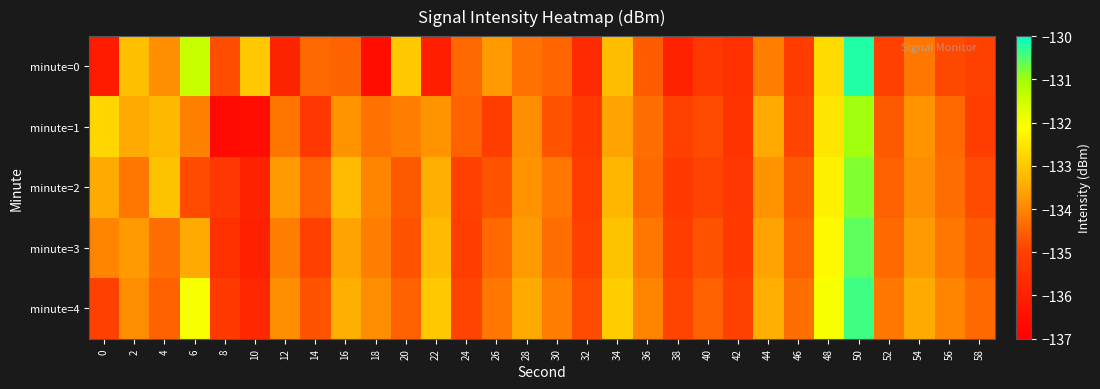

Reading left to right, list all the values displayed in this chart.

minute=0: 0=-136.1	2=-133.2	4=-133.9	6=-131.4	8=-134.8	10=-133.0	12=-135.9	14=-134.4	16=-134.5	18=-136.5	20=-133.0	22=-136.0	24=-134.4	26=-133.7	28=-134.3	30=-134.4	32=-135.6	34=-133.2	36=-134.6	38=-135.9	40=-135.3	42=-135.5	44=-134.1	46=-135.2	48=-132.7	50=-130.2	52=-135.0	54=-134.2	56=-134.8	58=-135.0
minute=1: 0=-132.8	2=-133.5	4=-133.3	6=-134.1	8=-136.7	10=-136.6	12=-134.2	14=-135.3	16=-133.8	18=-134.3	20=-134.1	22=-133.8	24=-134.5	26=-135.1	28=-133.9	30=-134.7	32=-135.2	34=-133.6	36=-134.3	38=-135.0	40=-134.8	42=-135.4	44=-133.5	46=-134.9	48=-132.5	50=-131.0	52=-134.6	54=-133.8	56=-134.4	58=-135.1
minute=2: 0=-133.5	2=-134.2	4=-133.1	6=-134.8	8=-135.3	10=-135.9	12=-133.7	14=-134.5	16=-133.2	18=-134.0	20=-134.6	22=-133.4	24=-135.0	26=-134.7	28=-133.8	30=-134.2	32=-135.1	34=-133.3	36=-134.4	38=-135.2	40=-134.9	42=-135.3	44=-133.8	46=-134.6	48=-132.3	50=-130.8	52=-134.5	54=-133.9	56=-134.3	58=-134.8
minute=3: 0=-134.0	2=-133.7	4=-134.3	6=-133.5	8=-135.5	10=-136.0	12=-134.1	14=-135.0	16=-133.6	18=-134.1	20=-134.7	22=-133.2	24=-135.1	26=-134.4	28=-133.7	30=-134.3	32=-135.0	34=-133.1	36=-134.2	38=-135.1	40=-134.7	42=-135.2	44=-133.6	46=-134.5	48=-132.2	50=-130.6	52=-134.4	54=-133.7	56=-134.2	58=-134.6
minute=4: 0=-135.0	2=-133.9	4=-134.5	6=-132.0	8=-135.2	10=-135.8	12=-133.9	14=-134.7	16=-133.4	18=-133.9	20=-134.5	22=-133.0	24=-134.9	26=-134.2	28=-133.5	30=-134.1	32=-134.8	34=-132.9	36=-134.0	38=-134.9	40=-134.5	42=-135.0	44=-133.4	46=-134.3	48=-132.0	50=-130.4	52=-134.2	54=-133.5	56=-134.0	58=-134.4